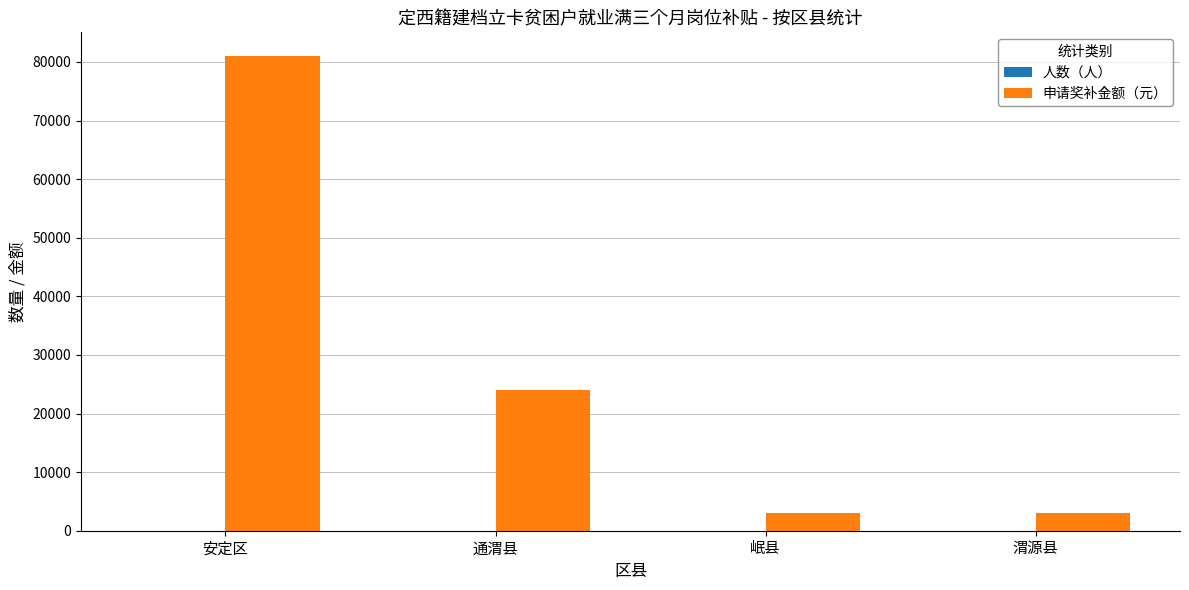

The 申请奖补金额（元） series shows 21628 at 安定区. True or false?

False